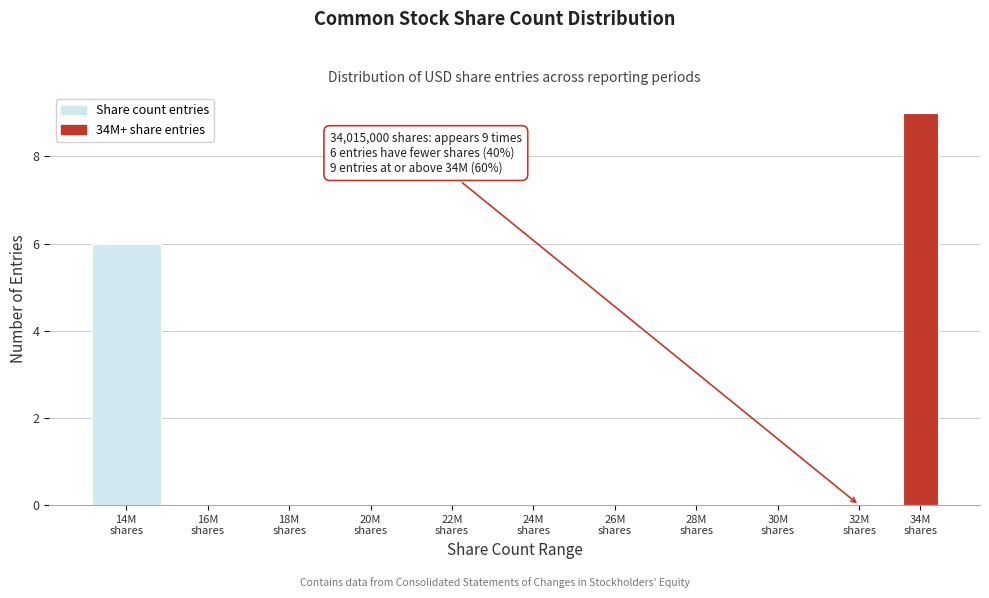

What is the sum of all values?

15